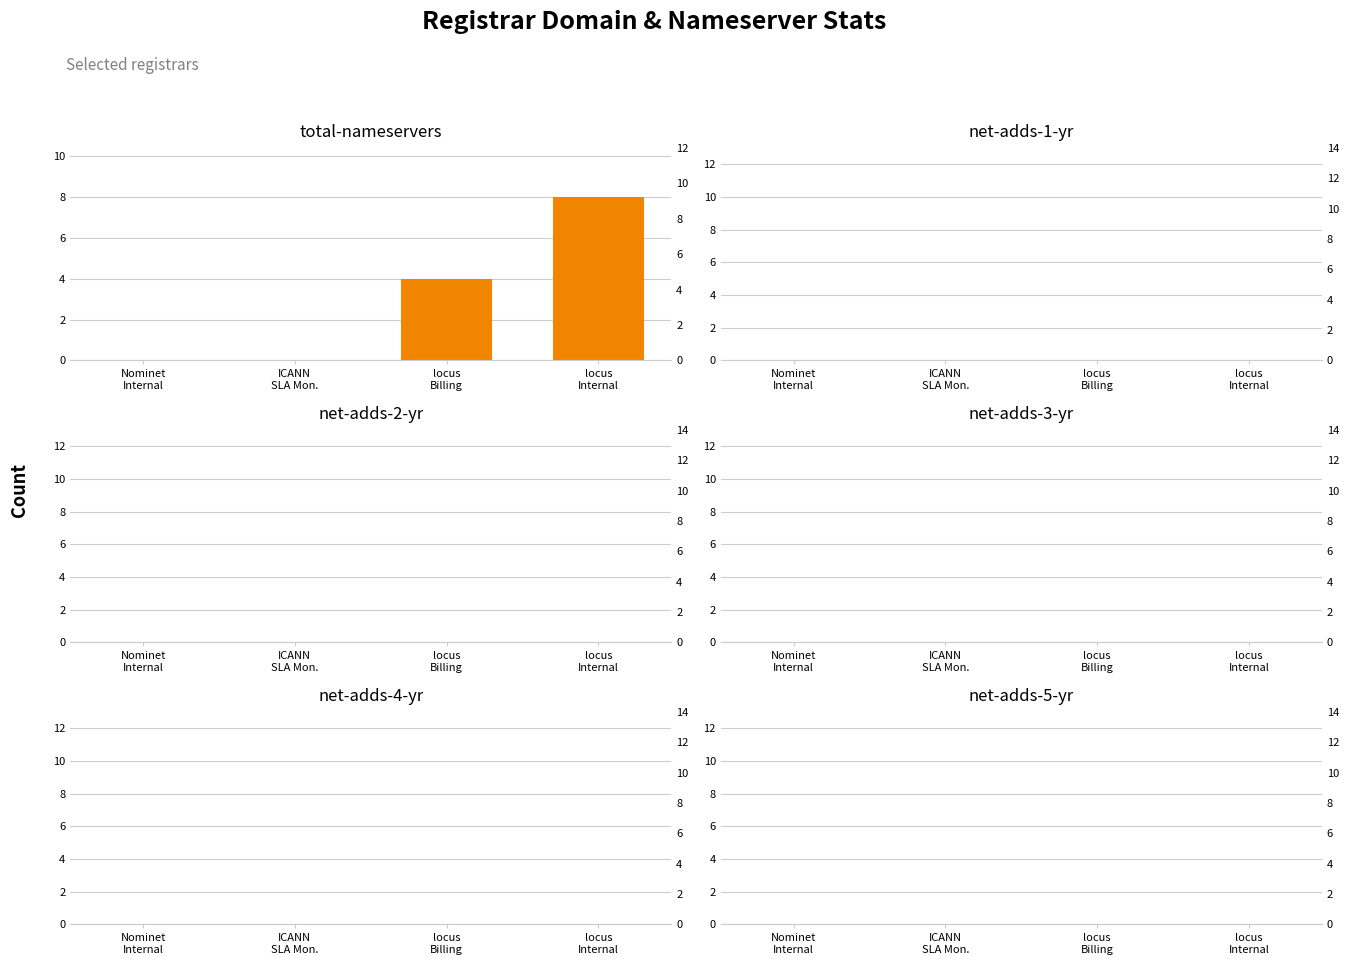

Reading left to right, extract all data points from this chart.

total-nameservers: Nominet
Internal=0	ICANN
SLA Mon.=0	locus
Billing=4	locus
Internal=8
net-adds-1-yr: Nominet
Internal=0	ICANN
SLA Mon.=0	locus
Billing=0	locus
Internal=0
net-adds-2-yr: Nominet
Internal=0	ICANN
SLA Mon.=0	locus
Billing=0	locus
Internal=0
net-adds-3-yr: Nominet
Internal=0	ICANN
SLA Mon.=0	locus
Billing=0	locus
Internal=0
net-adds-4-yr: Nominet
Internal=0	ICANN
SLA Mon.=0	locus
Billing=0	locus
Internal=0
net-adds-5-yr: Nominet
Internal=0	ICANN
SLA Mon.=0	locus
Billing=0	locus
Internal=0